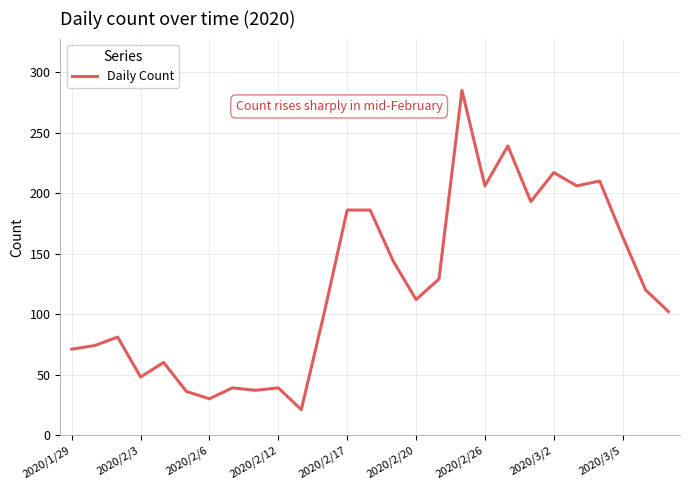

What is the minimum value shown in the chart?

21